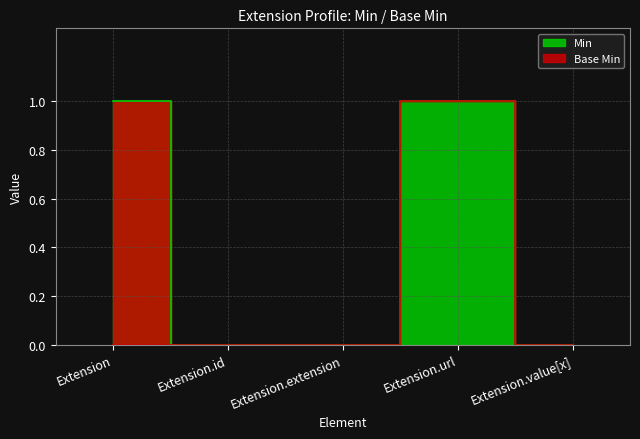

The chart shows a value of 0 at Extension.url. True or false?

False